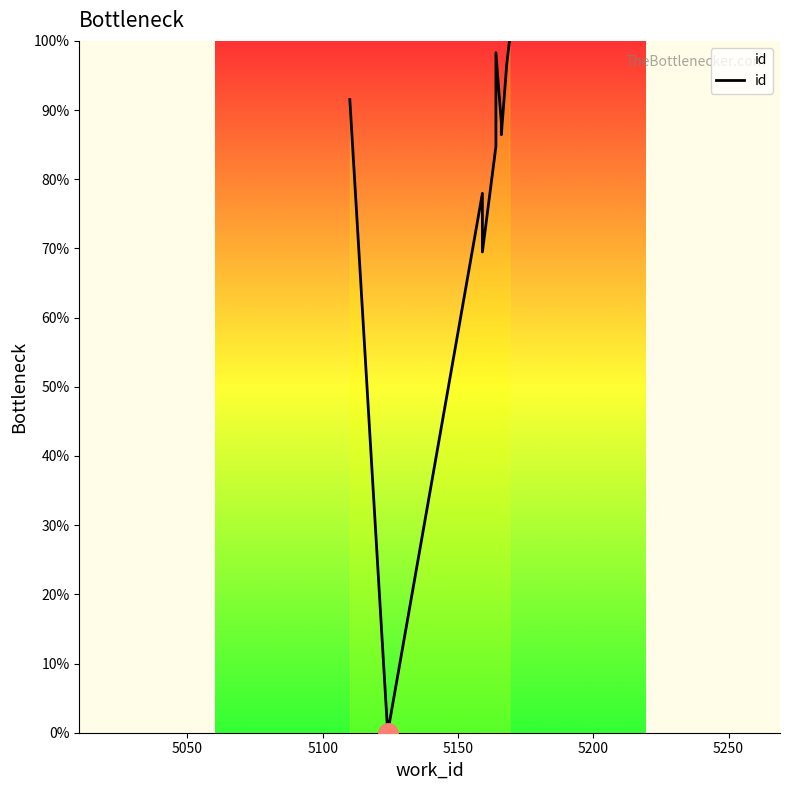

Does the chart display data point markers on the line(s)?

No